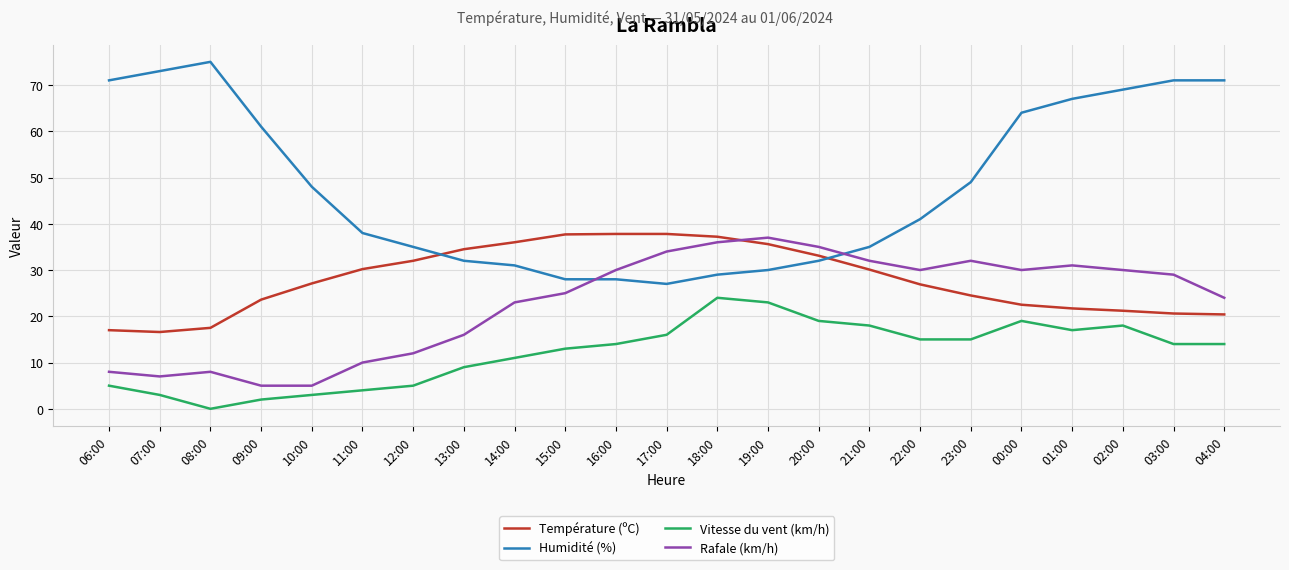

What is the total value across all series at 08:00?

100.5